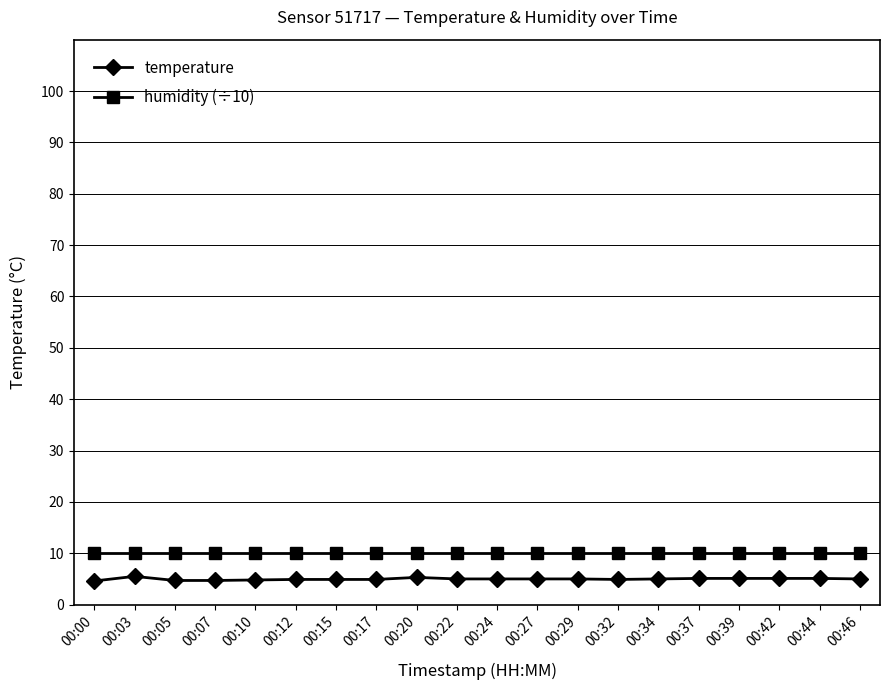

What is the spread (max minus min) of values at 00:15?

5.1